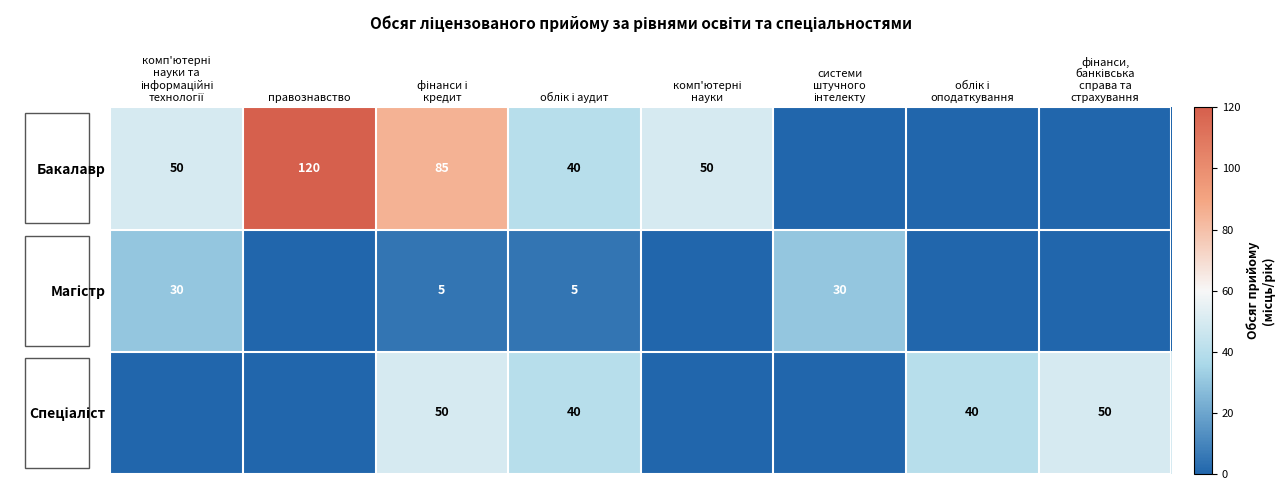

What is the difference between the maximum and minimum values in the Бакалавр series?

120